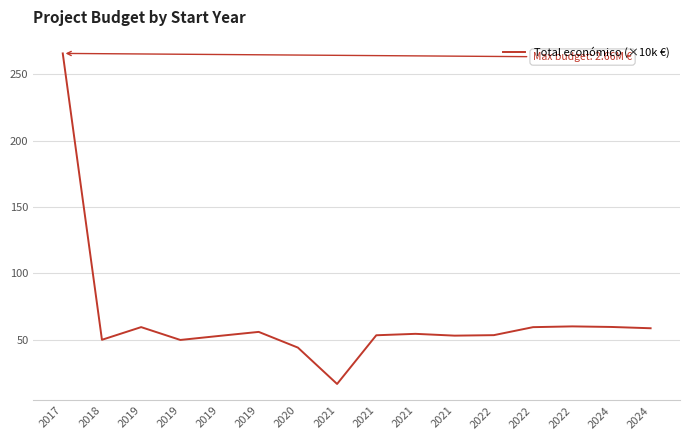

Is this an area chart (filled region under the line)?

No